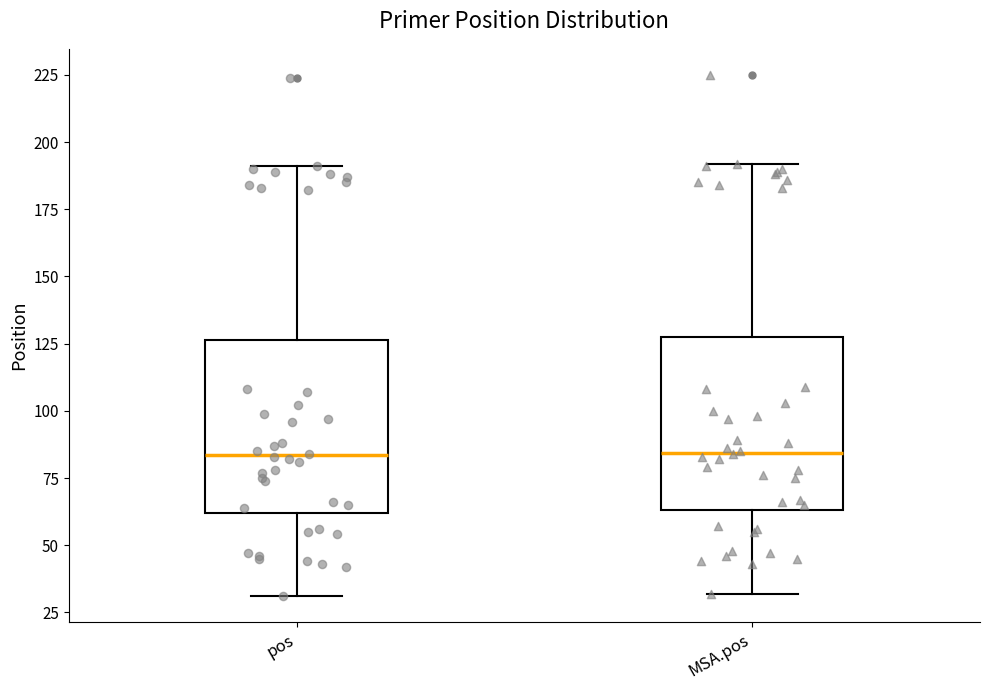

Reading left to right, read every box against the y-axis: the position of its median line, the range the box covers, and the ends of its whiskers. The values are not printed on the chart, so give them approximately, as read against the axis.

pos: median 85, box 60 to 125, whiskers 30 to 190
MSA.pos: median 85, box 65 to 130, whiskers 30 to 190